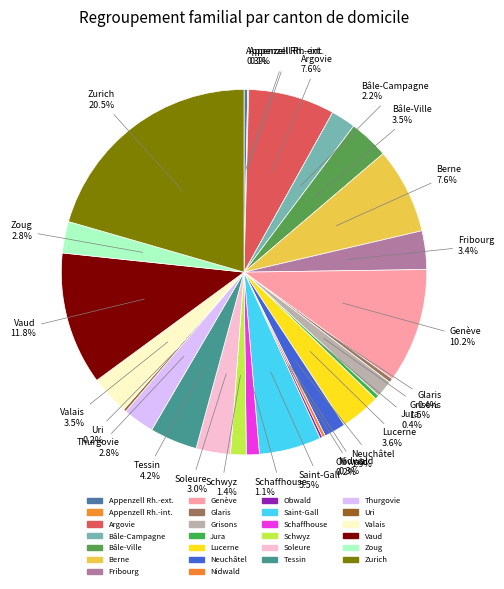

To the nearest percent, what is the combined percentage of Genève and Thurgovie?

13%